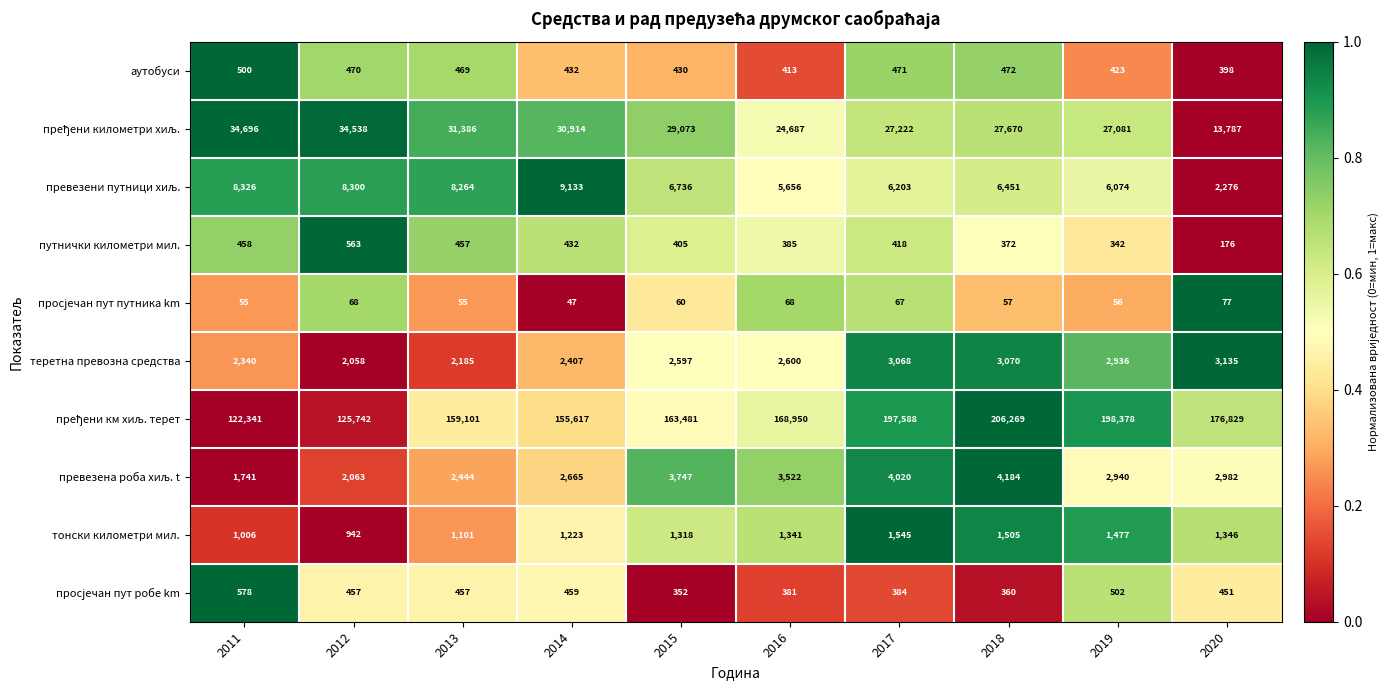

What is the difference between the highest and lowest values at 2013?

159046